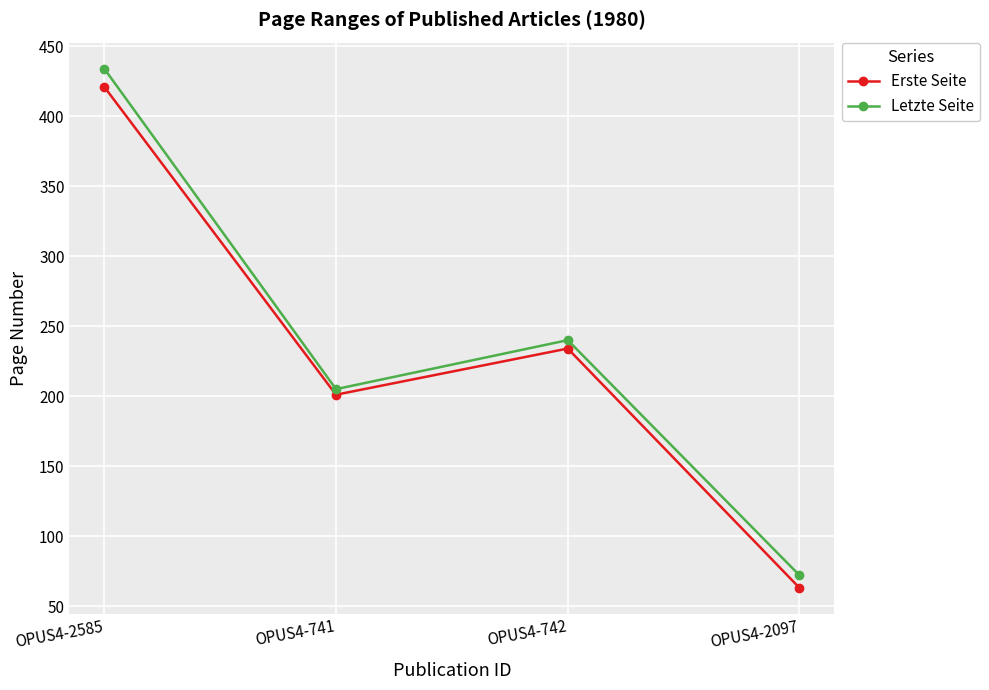

How many data points in Erste Seite are less than 234?

2